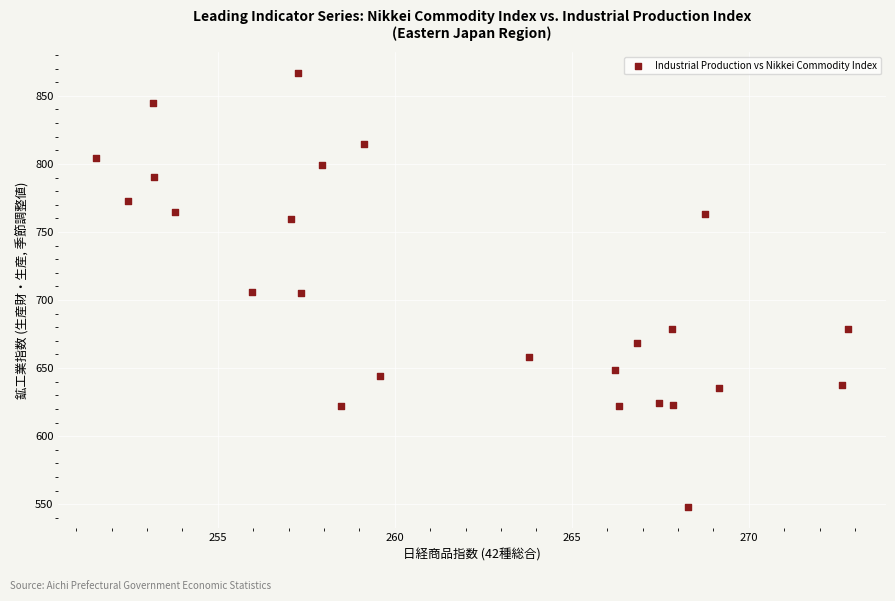

What is the range of X values (max minus min)?

21.3